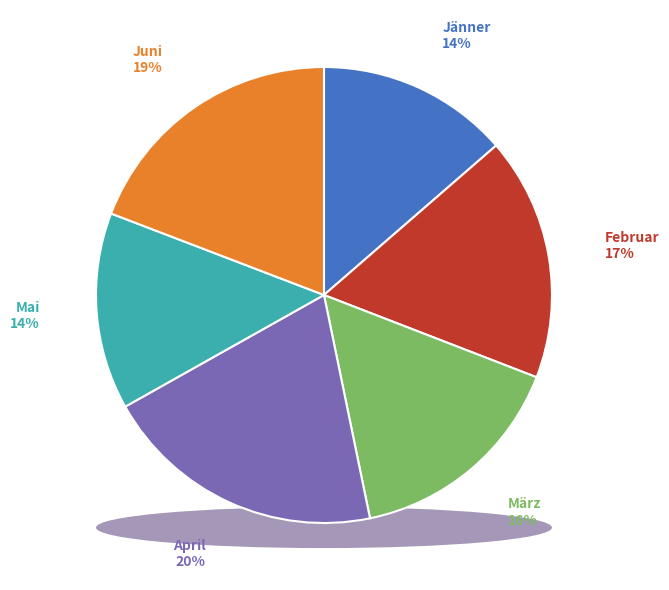

Does any single category account for the majority?

No